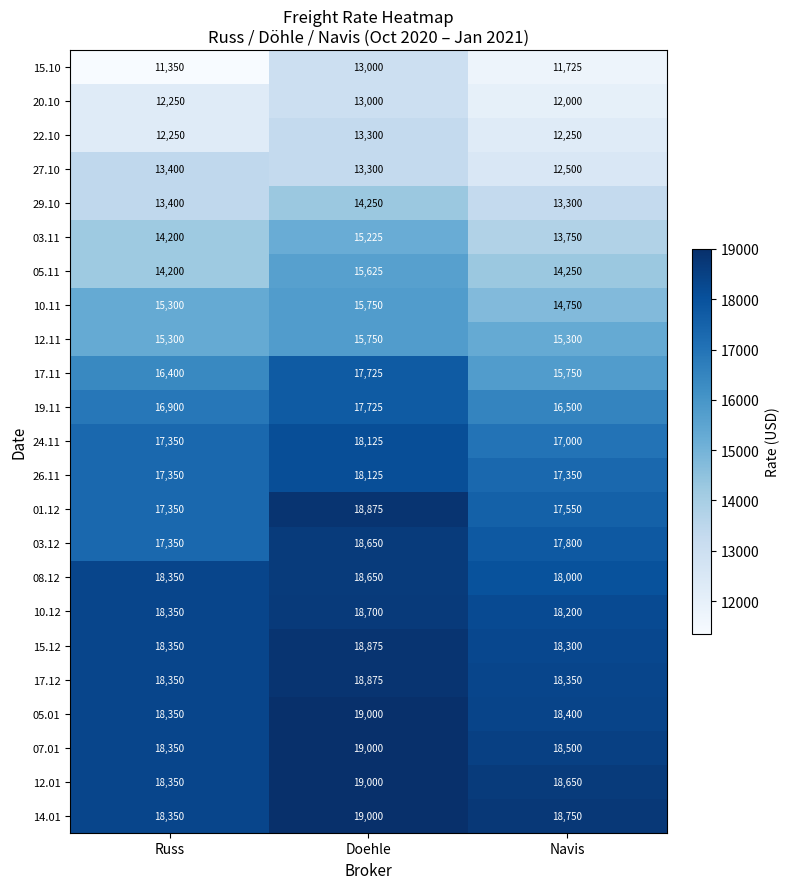

True or false: 20.10 has a value of 17884 at Doehle.

False